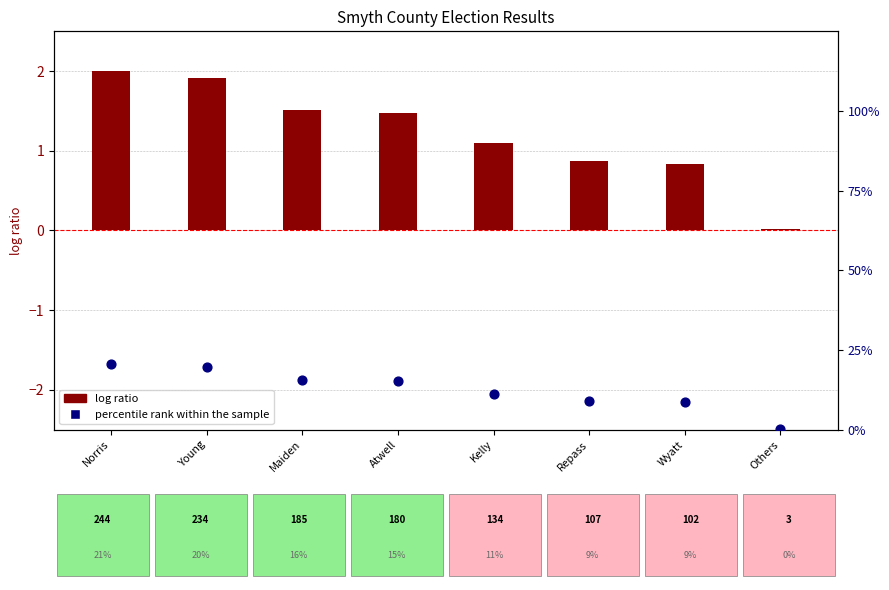

What is the ratio of the value at Atwell to the value at Repass?

1.7